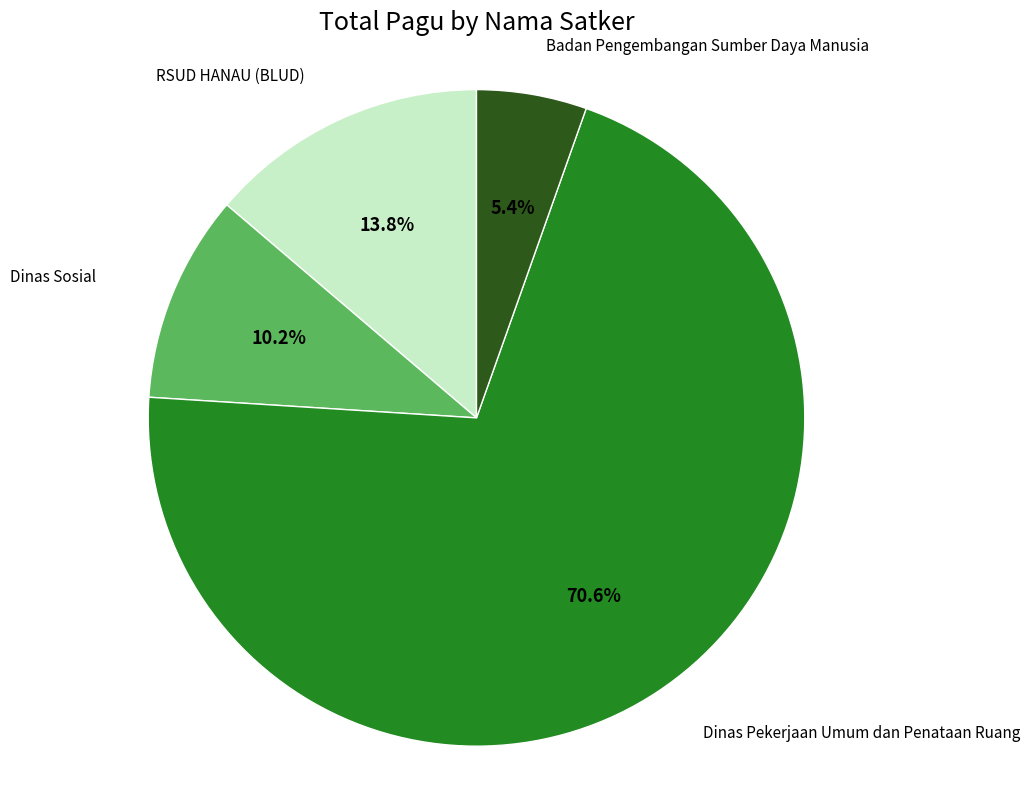

Which category has the biggest portion of the pie?

Dinas Pekerjaan Umum dan Penataan Ruang